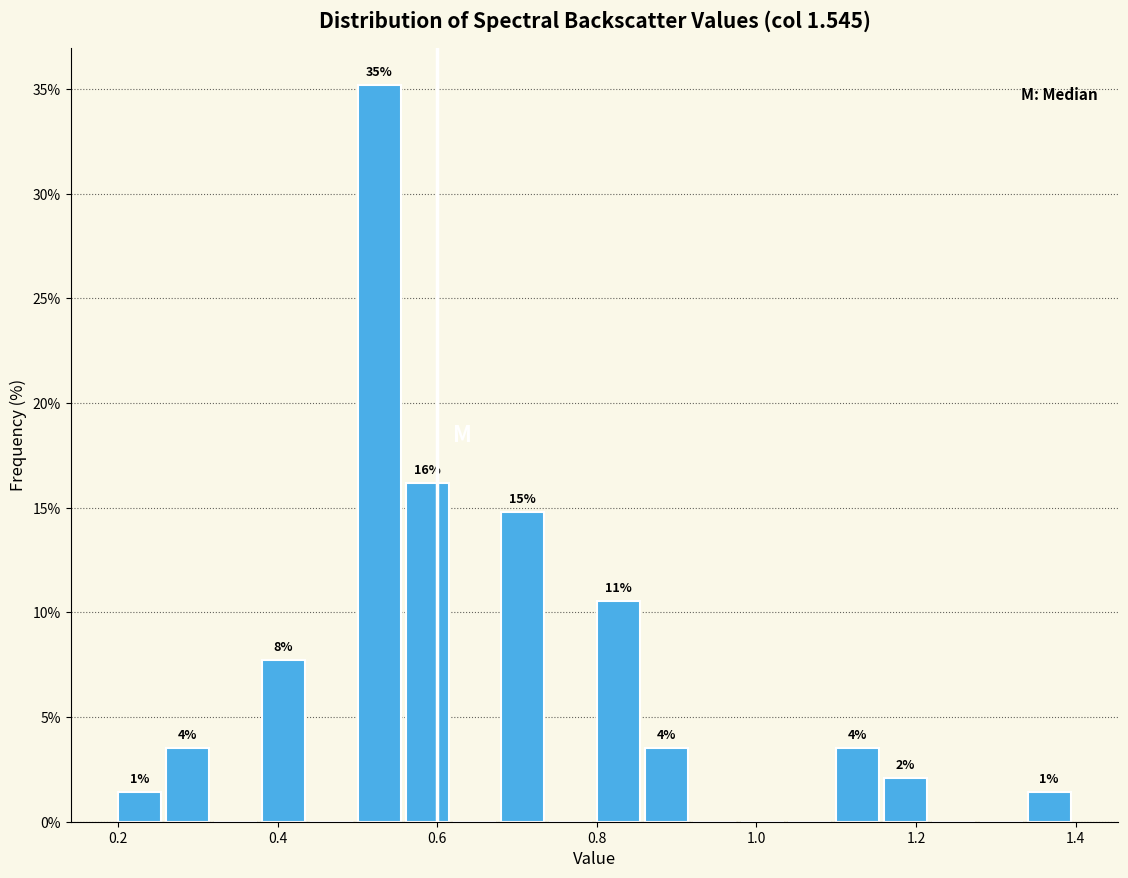

Around what value on the x-axis is the tallest bar? Give the approximate position of its centre, as read against the axis.

0.52